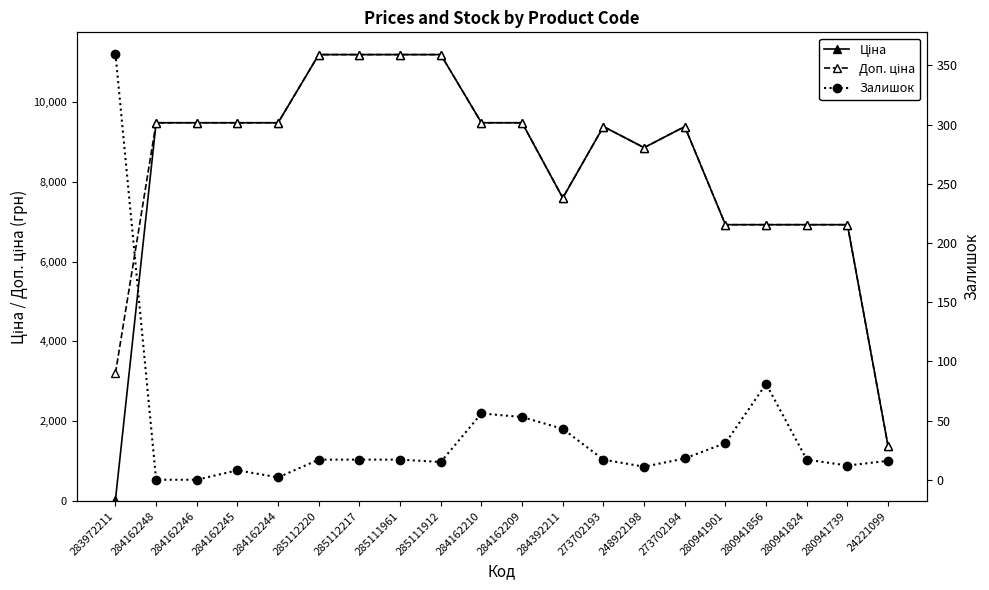

What are all the series names shown in the legend?

Ціна, Доп. ціна, Залишок